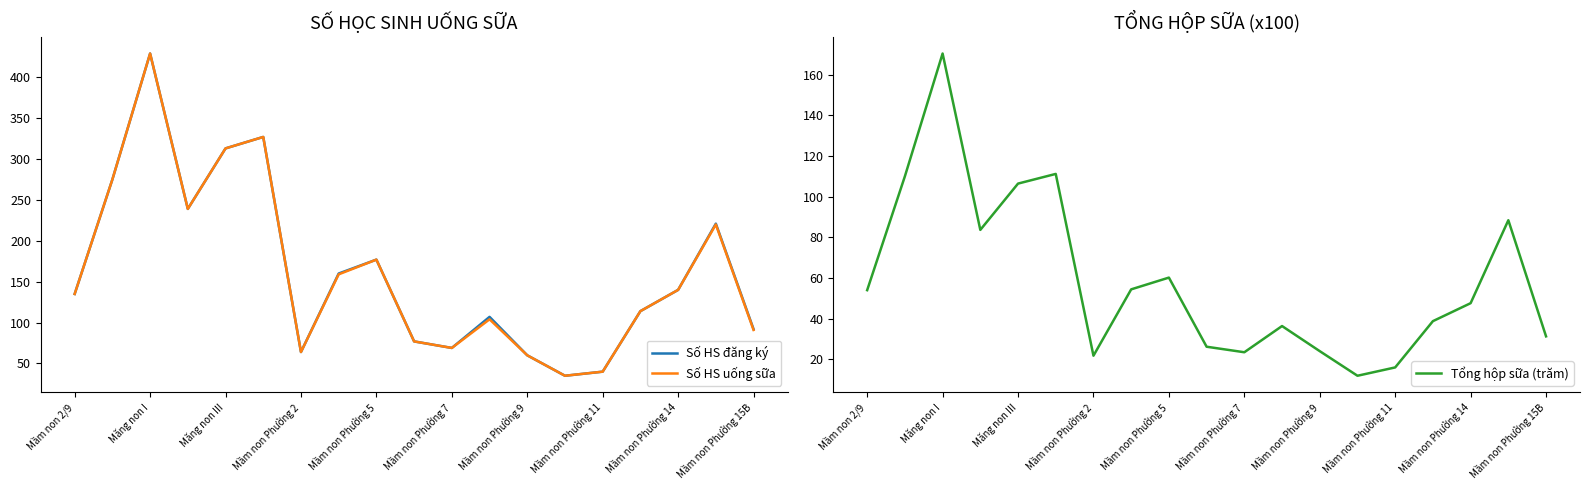

Which category has the highest value in the Số HS uống sữa series?

Măng non I